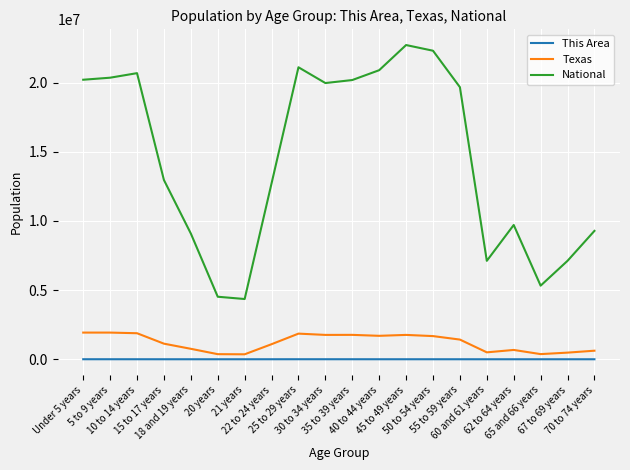

How many lines are shown in the chart?

3